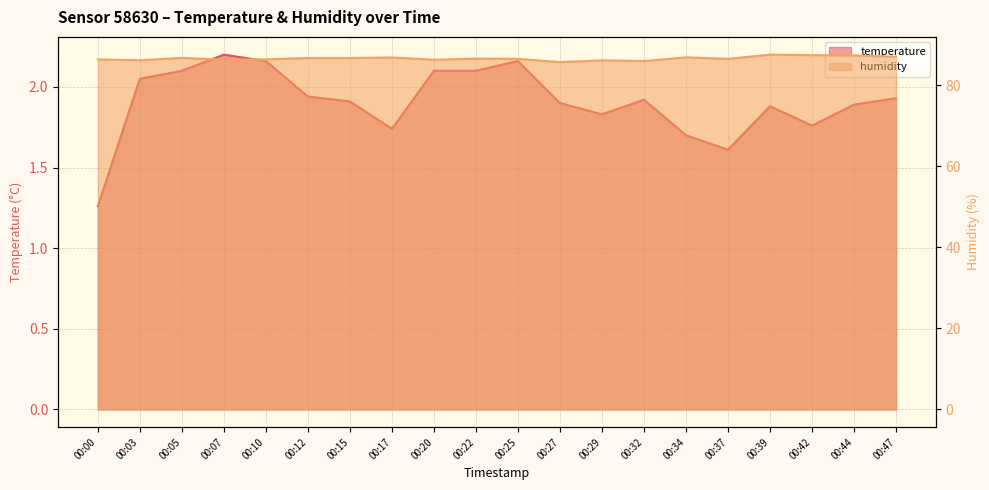

Between 00:03 and 00:20, which is larger?

00:20